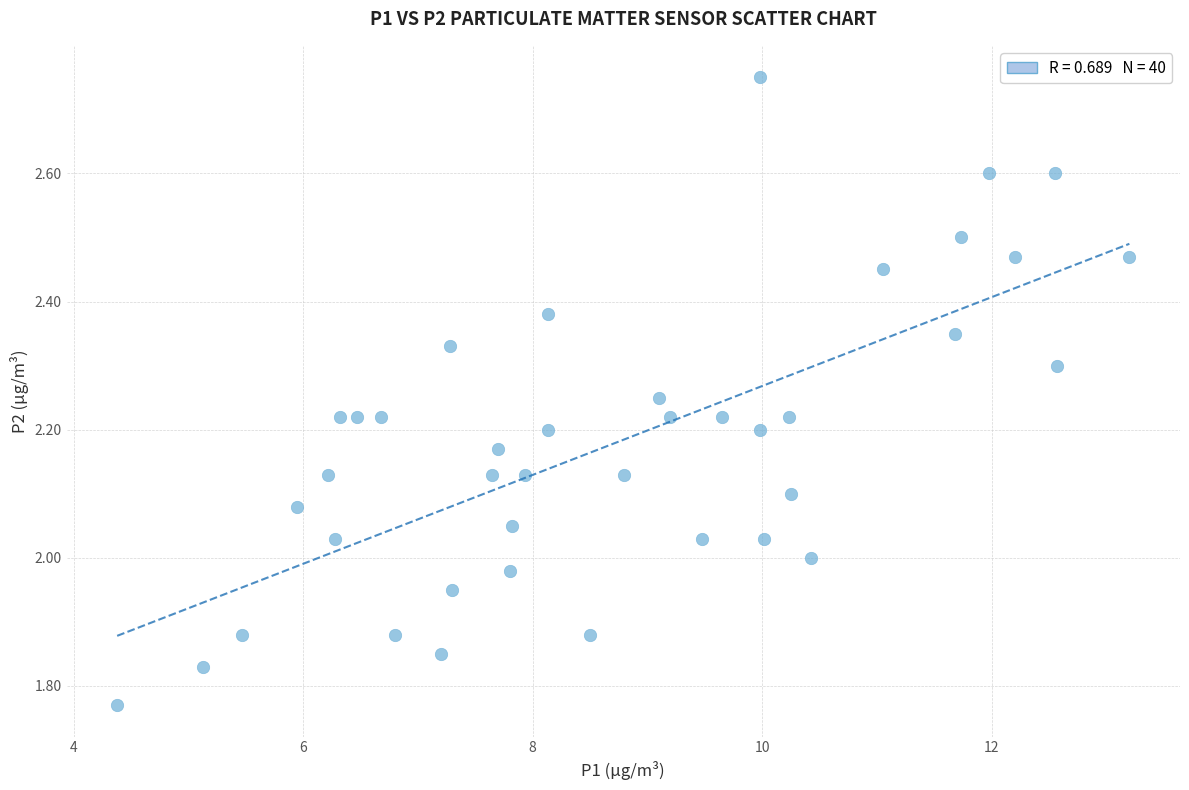

What is the range of X values (max minus min)?

8.8